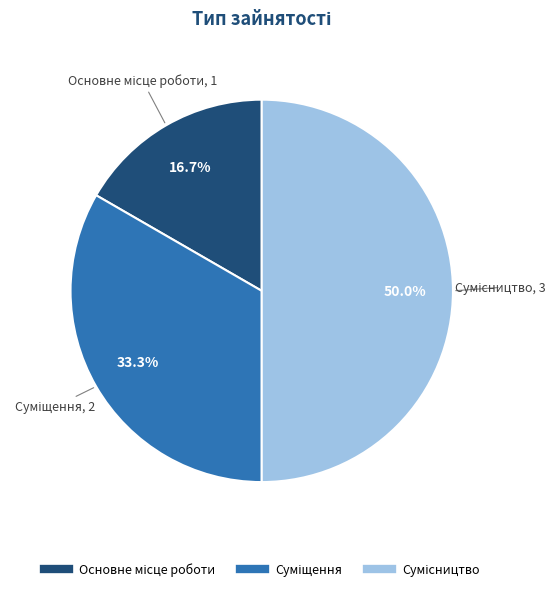

Count the number of slices in the pie.

3